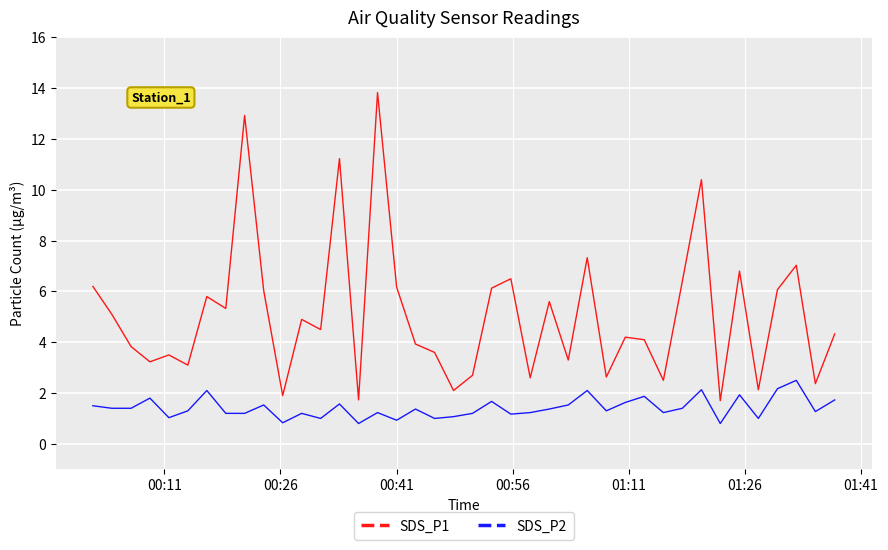

What is the lowest value of the SDS_P2 series?

0.8